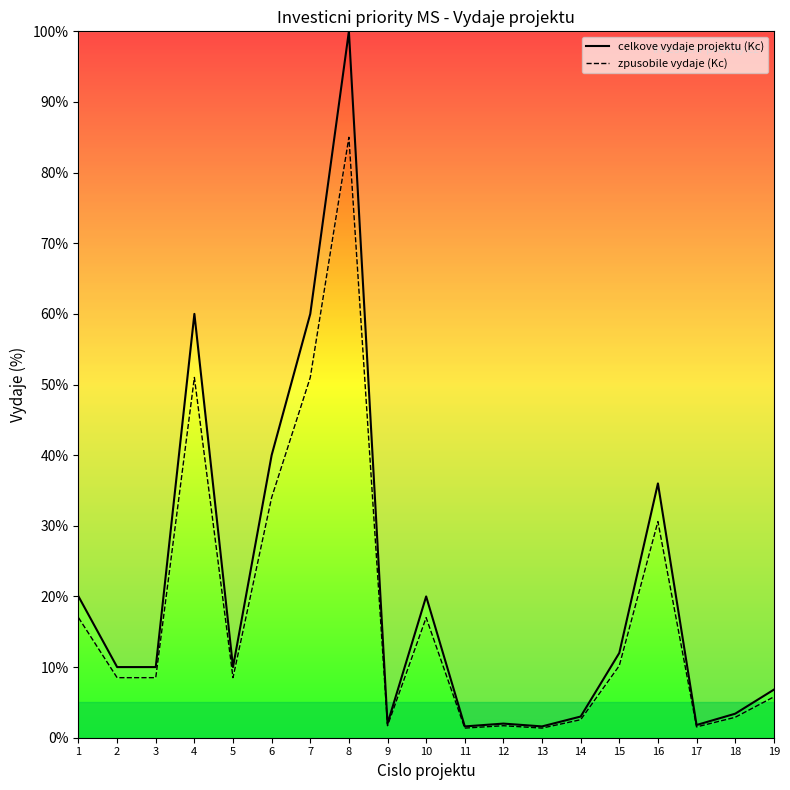

What is the maximum value for zpusobile vydaje (Kc)?

85.0